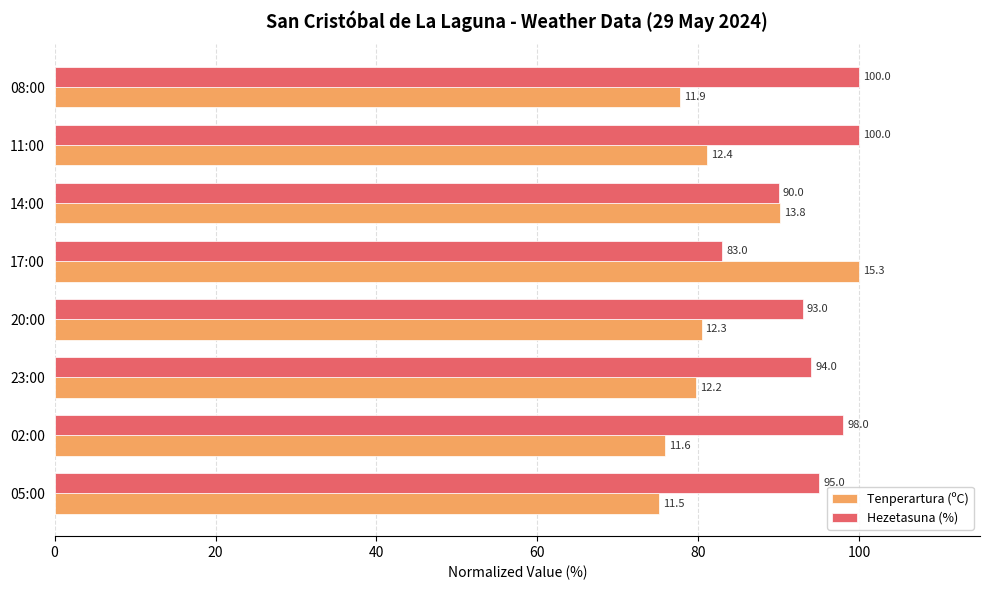

Rank the series by their average value, from highest to lowest.

Hezetasuna (%), Tenperartura (ºC)